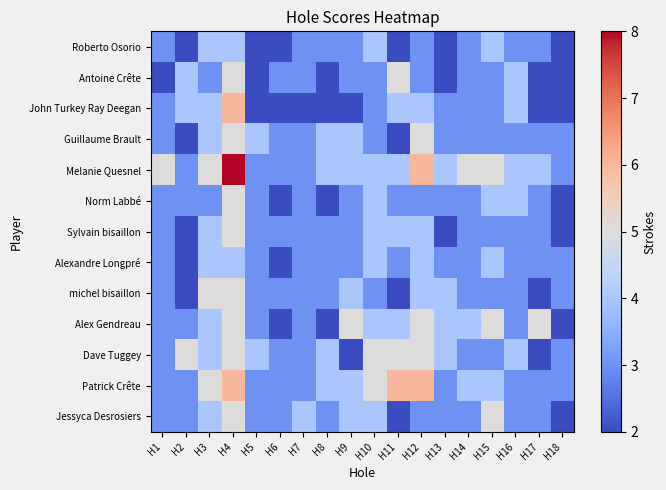

Reading right to left, list all the values displayed in this chart.

Roberto Osorio: H18=2	H17=3	H16=3	H15=4	H14=3	H13=2	H12=3	H11=2	H10=4	H9=3	H8=3	H7=3	H6=2	H5=2	H4=4	H3=4	H2=2	H1=3
Antoine Crête: H18=2	H17=2	H16=4	H15=3	H14=3	H13=2	H12=3	H11=5	H10=3	H9=3	H8=2	H7=3	H6=3	H5=2	H4=5	H3=3	H2=4	H1=2
John Turkey Ray Deegan: H18=2	H17=2	H16=4	H15=3	H14=3	H13=3	H12=4	H11=4	H10=3	H9=2	H8=2	H7=2	H6=2	H5=2	H4=6	H3=4	H2=4	H1=3
Guillaume Brault: H18=3	H17=3	H16=3	H15=3	H14=3	H13=3	H12=5	H11=2	H10=3	H9=4	H8=4	H7=3	H6=3	H5=4	H4=5	H3=4	H2=2	H1=3
Melanie Quesnel: H18=3	H17=4	H16=4	H15=5	H14=5	H13=4	H12=6	H11=4	H10=4	H9=4	H8=4	H7=3	H6=3	H5=3	H4=8	H3=5	H2=3	H1=5
Norm Labbé: H18=2	H17=3	H16=4	H15=4	H14=3	H13=3	H12=3	H11=3	H10=4	H9=3	H8=2	H7=3	H6=2	H5=3	H4=5	H3=3	H2=3	H1=3
Sylvain bisaillon: H18=2	H17=3	H16=3	H15=3	H14=3	H13=2	H12=4	H11=4	H10=4	H9=3	H8=3	H7=3	H6=3	H5=3	H4=5	H3=4	H2=2	H1=3
Alexandre Longpré: H18=3	H17=3	H16=3	H15=4	H14=3	H13=3	H12=4	H11=3	H10=4	H9=3	H8=3	H7=3	H6=2	H5=3	H4=4	H3=4	H2=2	H1=3
michel bisaillon: H18=3	H17=2	H16=3	H15=3	H14=3	H13=4	H12=4	H11=2	H10=3	H9=4	H8=3	H7=3	H6=3	H5=3	H4=5	H3=5	H2=2	H1=3
Alex Gendreau: H18=2	H17=5	H16=3	H15=5	H14=4	H13=4	H12=5	H11=4	H10=4	H9=5	H8=2	H7=3	H6=2	H5=3	H4=5	H3=4	H2=3	H1=3
Dave Tuggey: H18=3	H17=2	H16=4	H15=3	H14=3	H13=4	H12=5	H11=5	H10=5	H9=2	H8=4	H7=3	H6=3	H5=4	H4=5	H3=4	H2=5	H1=3
Patrick Crête: H18=3	H17=3	H16=3	H15=4	H14=4	H13=3	H12=6	H11=6	H10=5	H9=4	H8=4	H7=3	H6=3	H5=3	H4=6	H3=5	H2=3	H1=3
Jessyca Desrosiers: H18=2	H17=3	H16=3	H15=5	H14=3	H13=3	H12=3	H11=2	H10=4	H9=4	H8=3	H7=4	H6=3	H5=3	H4=5	H3=4	H2=3	H1=3